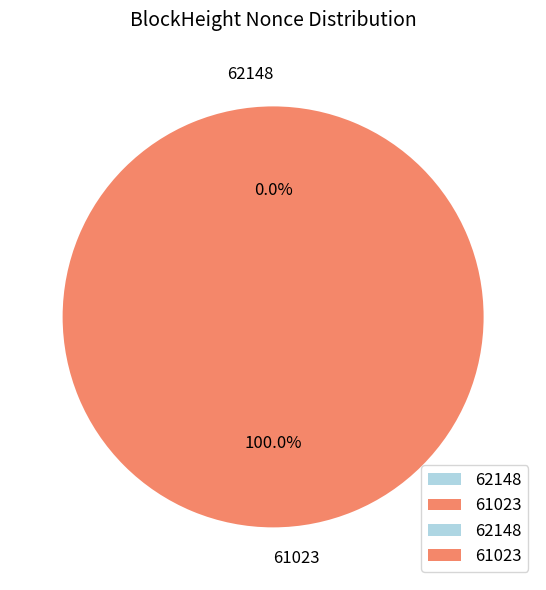

Rank the categories by value from lowest to highest.

62148, 61023